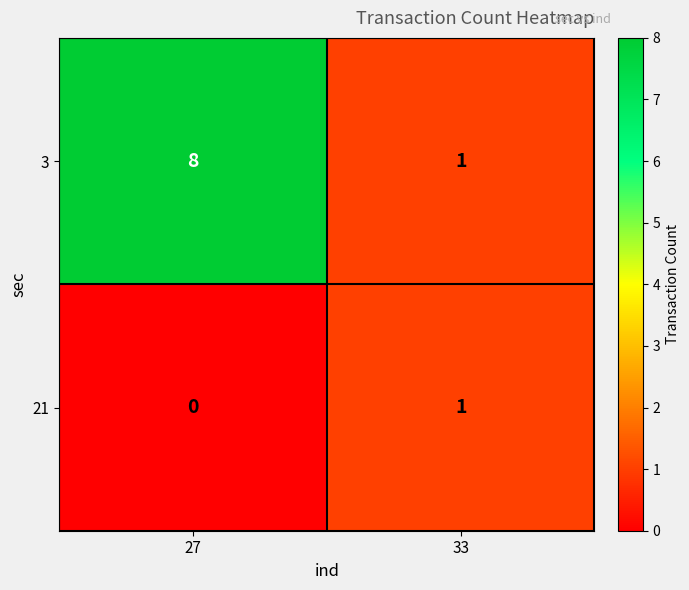

Reading left to right, what are all the values shown in this chart?

3: 8	1
21: 0	1